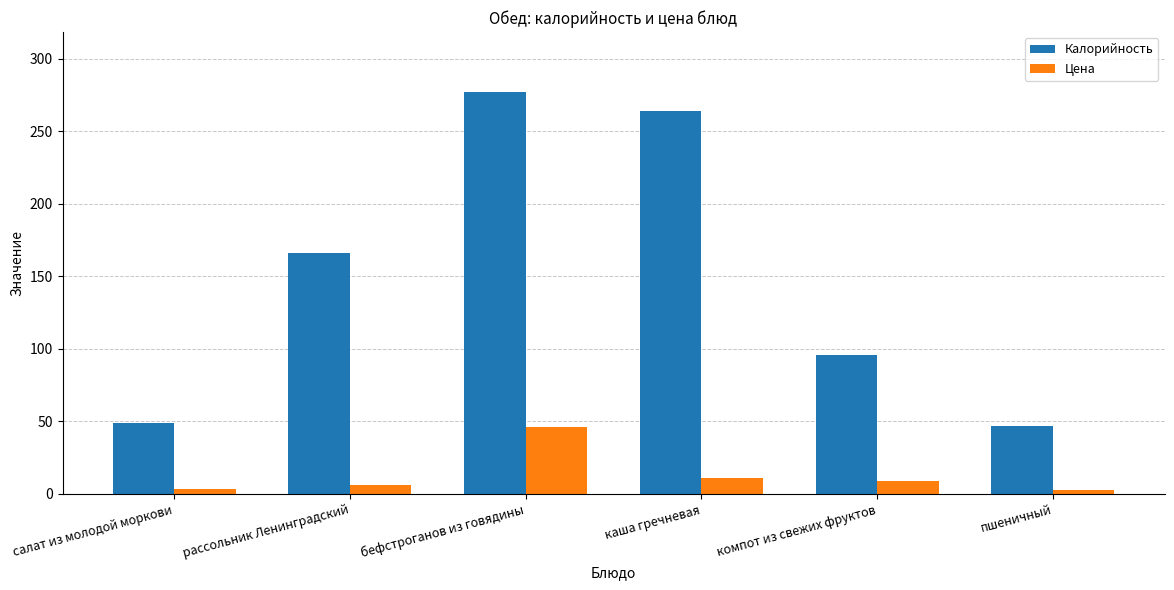

Between бефстроганов из говядины and каша гречневая, which series saw the biggest shift?

Цена